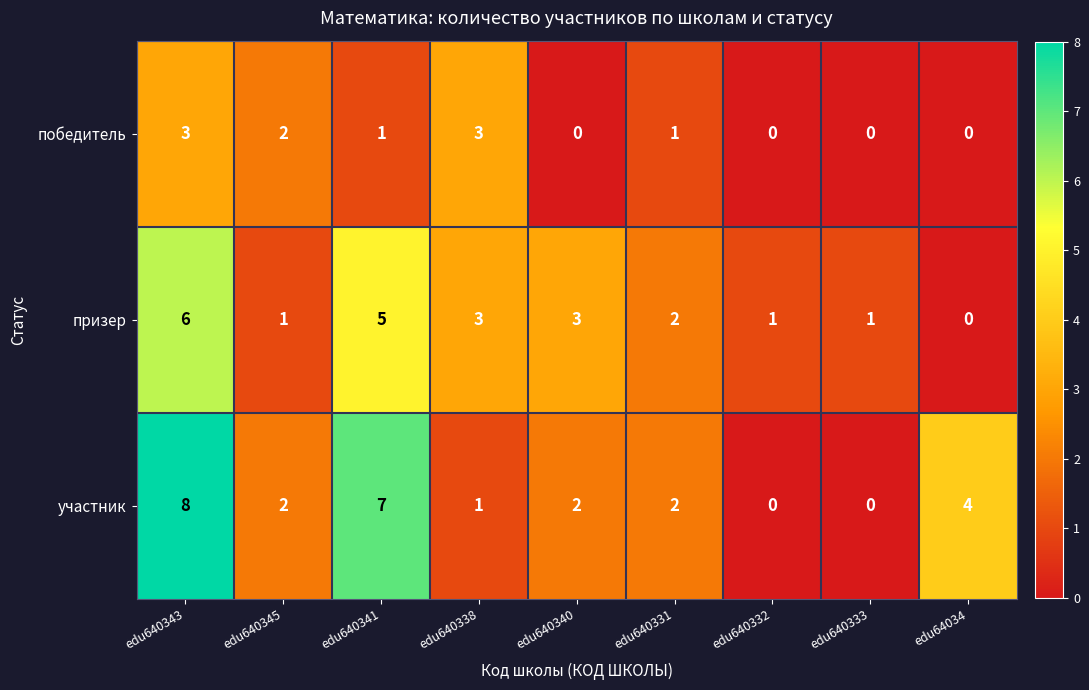

What is the difference between the highest and lowest values at edu640332?

1